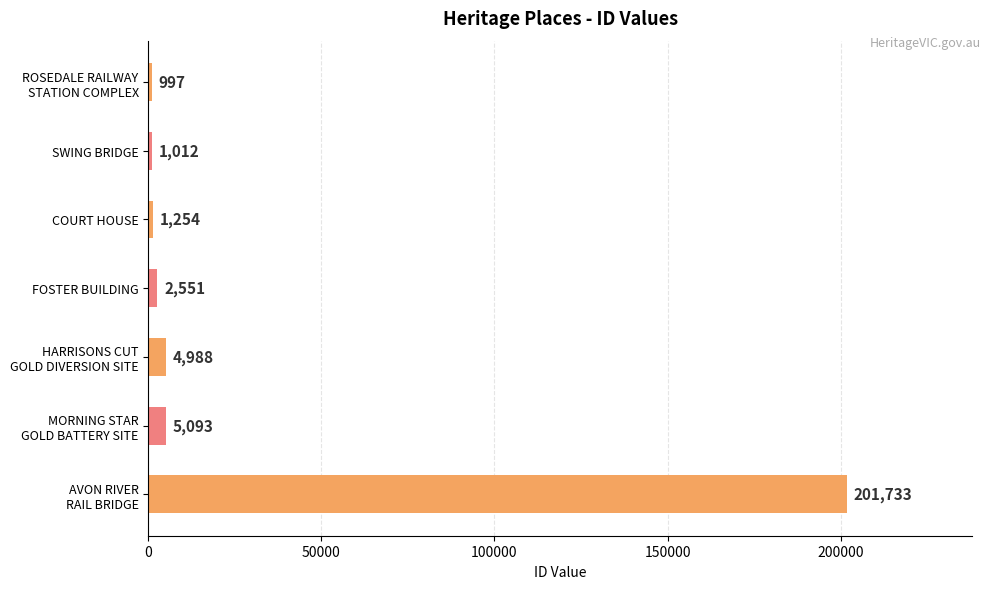

Reading bottom to top, what are all the values shown in this chart?

201733	5093	4988	2551	1254	1012	997